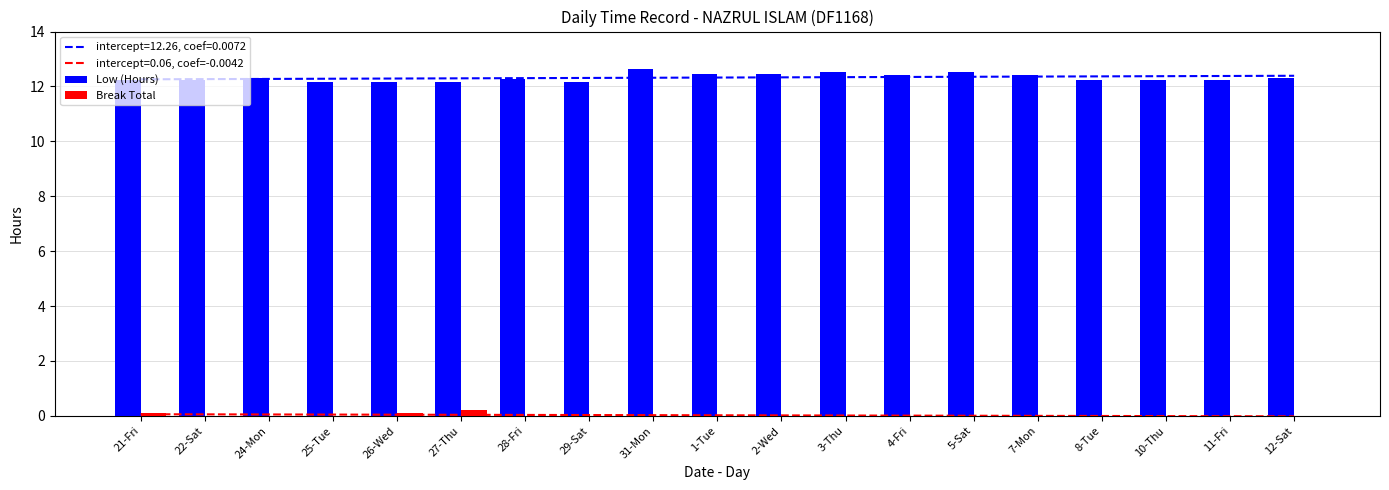

Reading left to right, list all the values displayed in this chart.

Low (Hours): 21-Fri=12.2	22-Sat=12.2	24-Mon=12.3	25-Tue=12.2	26-Wed=12.2	27-Thu=12.2	28-Fri=12.3	29-Sat=12.2	31-Mon=12.7	1-Tue=12.5	2-Wed=12.4	3-Thu=12.5	4-Fri=12.4	5-Sat=12.5	7-Mon=12.4	8-Tue=12.2	10-Thu=12.2	11-Fri=12.2	12-Sat=12.3
Break Total: 21-Fri=0.1	22-Sat=0.0	24-Mon=0.0	25-Tue=0.0	26-Wed=0.1	27-Thu=0.2	28-Fri=0.0	29-Sat=0.0	31-Mon=0.0	1-Tue=0.0	2-Wed=0.0	3-Thu=0.0	4-Fri=0.0	5-Sat=0.0	7-Mon=0.0	8-Tue=0.0	10-Thu=0.0	11-Fri=0.0	12-Sat=0.0